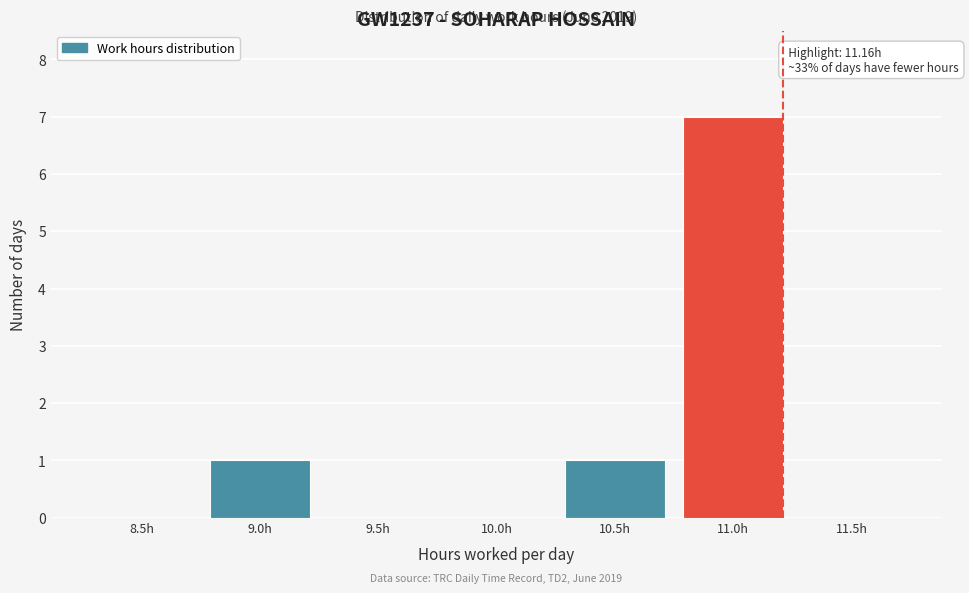

Reading right to left, list all the values displayed in this chart.

11.5h=0	11.0h=7	10.5h=1	10.0h=0	9.5h=0	9.0h=1	8.5h=0